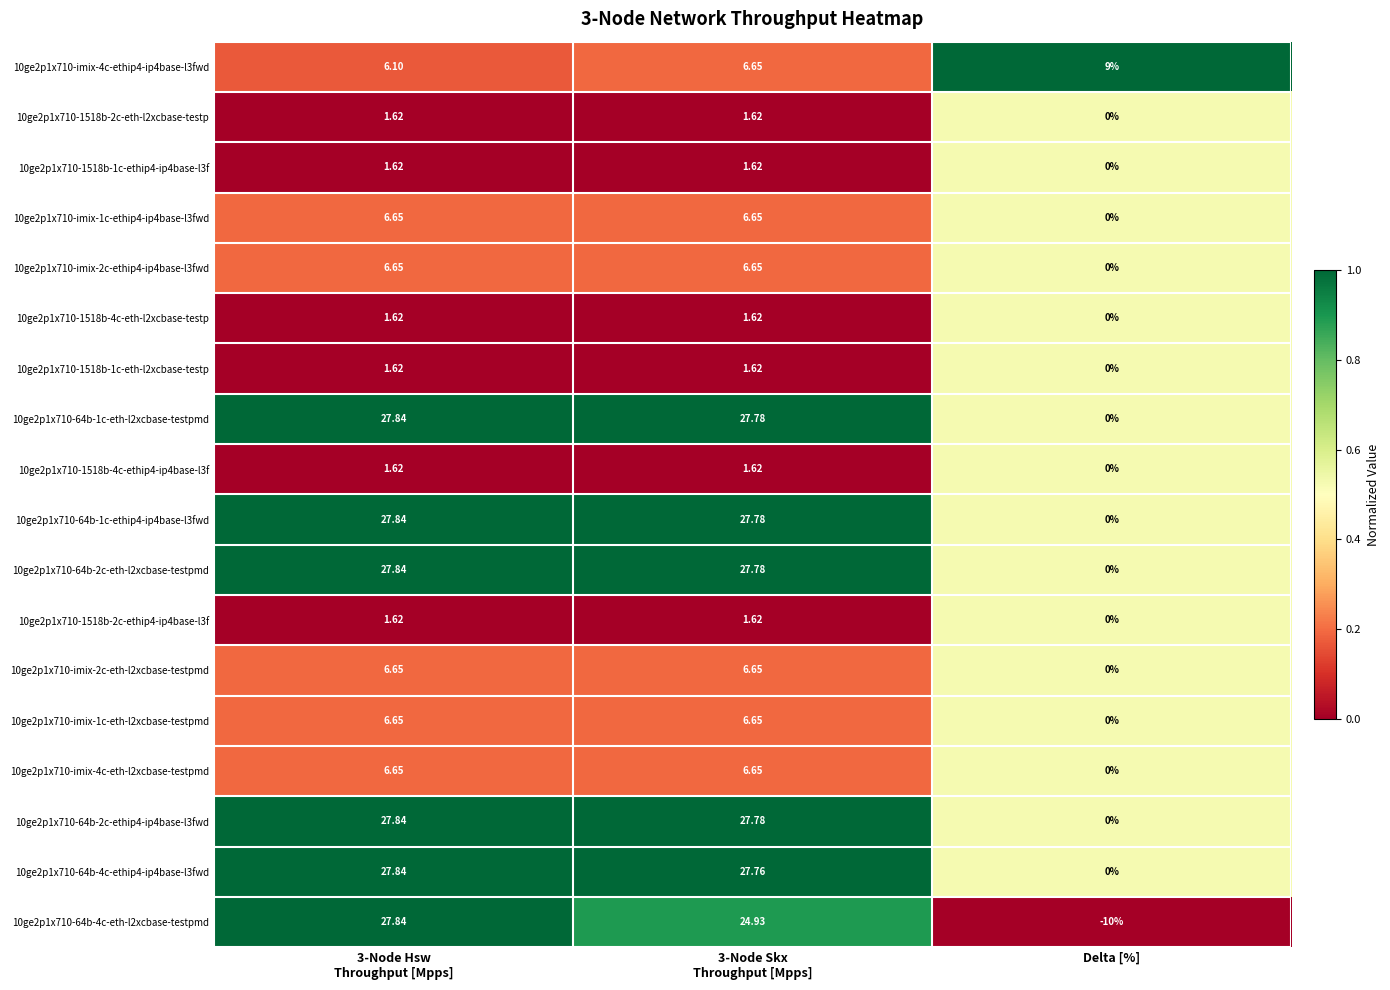

How many categories are shown in the chart?

3